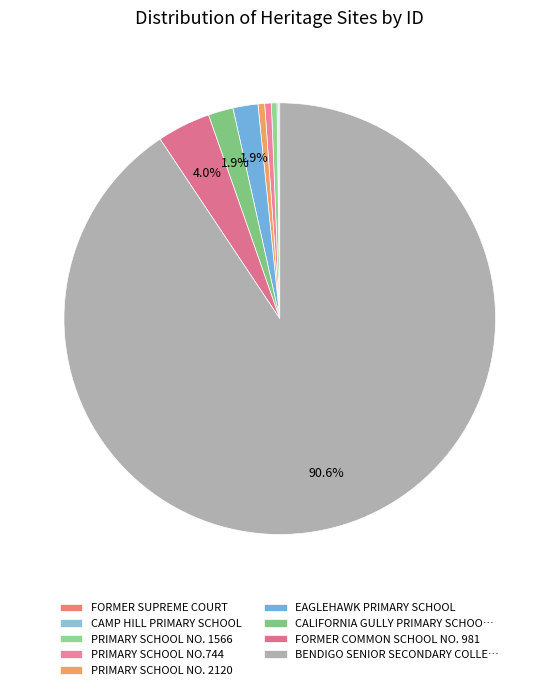

How many segments does this pie chart have?

9